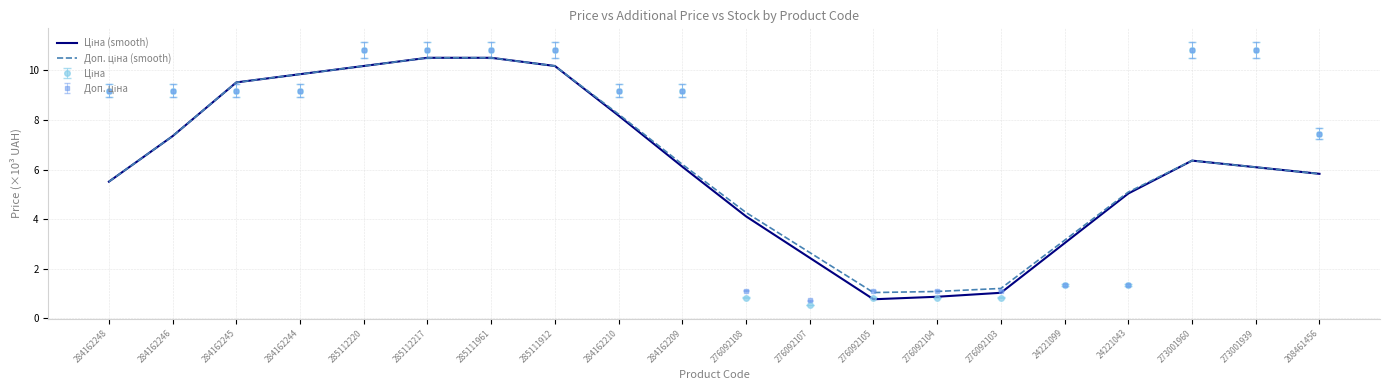

How many categories are shown in the chart?

20